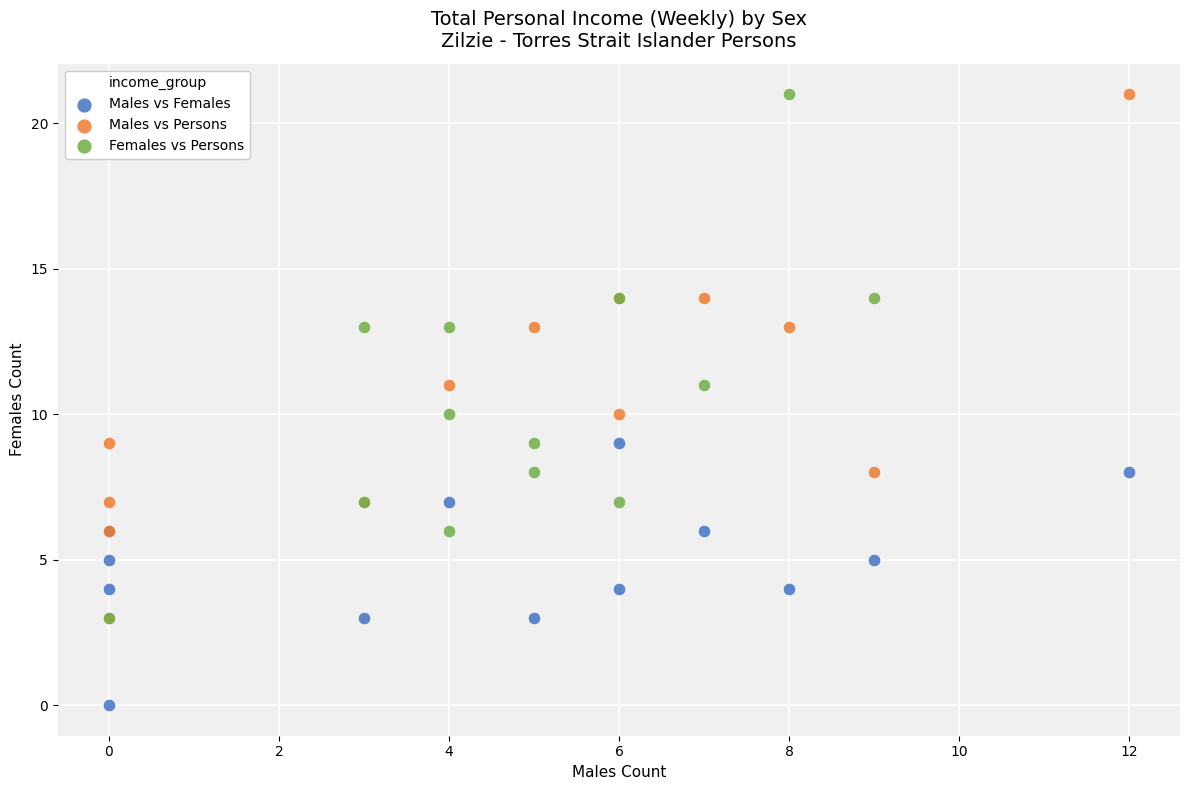

What are all the series names shown in the legend?

Males vs Females, Males vs Persons, Females vs Persons